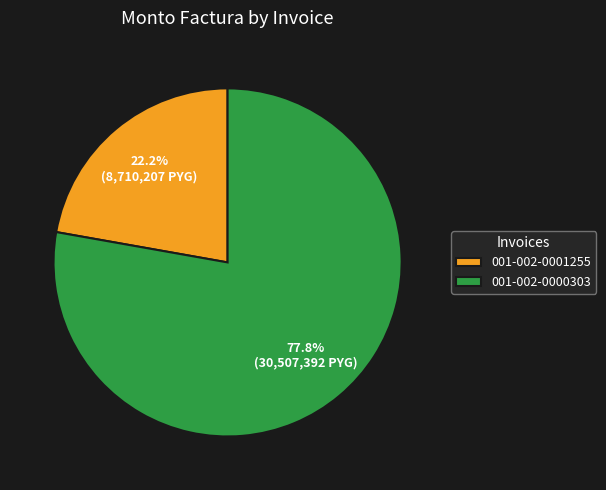

What percentage is the 001-002-0001255 slice, to the nearest percent?

22%